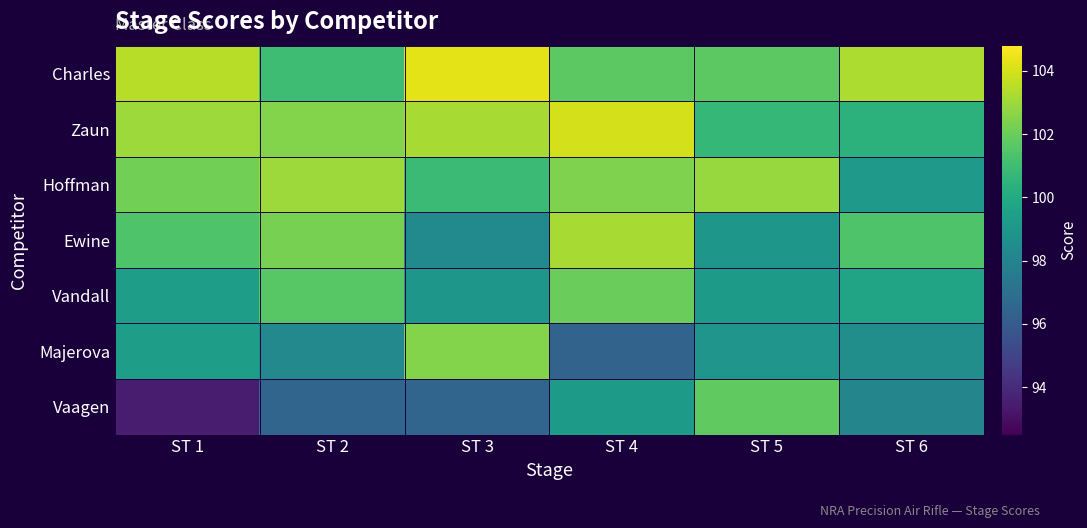

Which series has the widest spread of values?

Vaagen